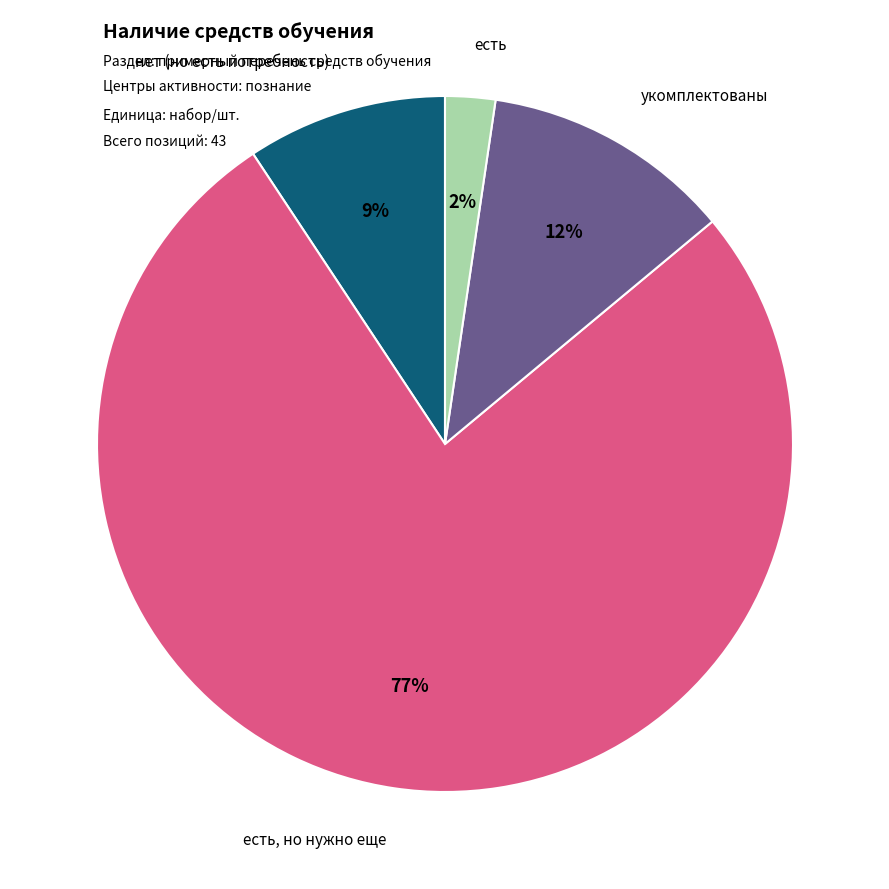

To the nearest percent, what is the average slice percentage?

25%